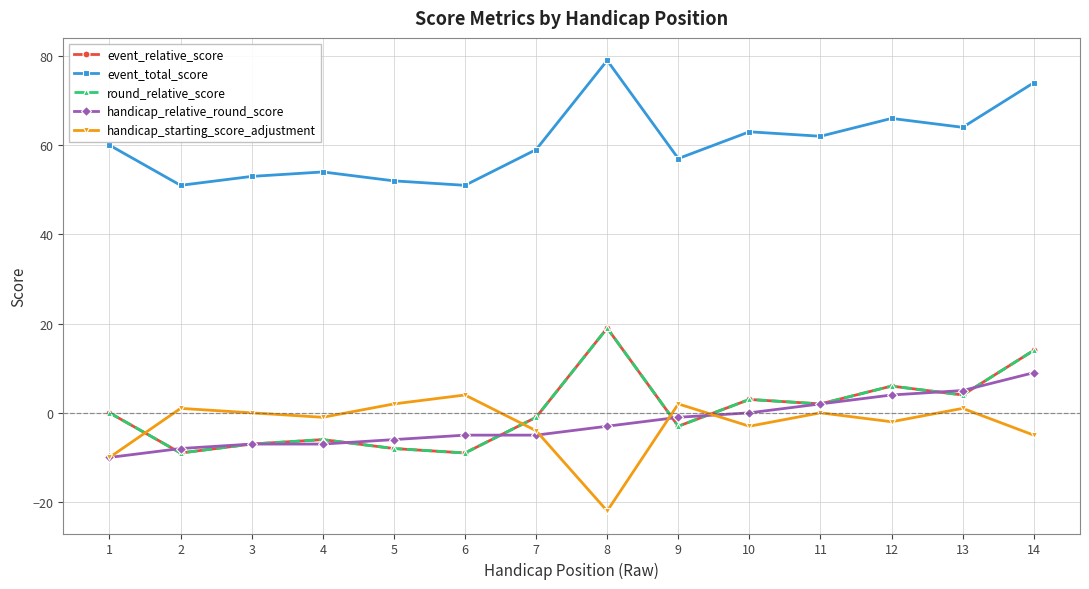

The value of round_relative_score at 12 is 6. True or false?

True